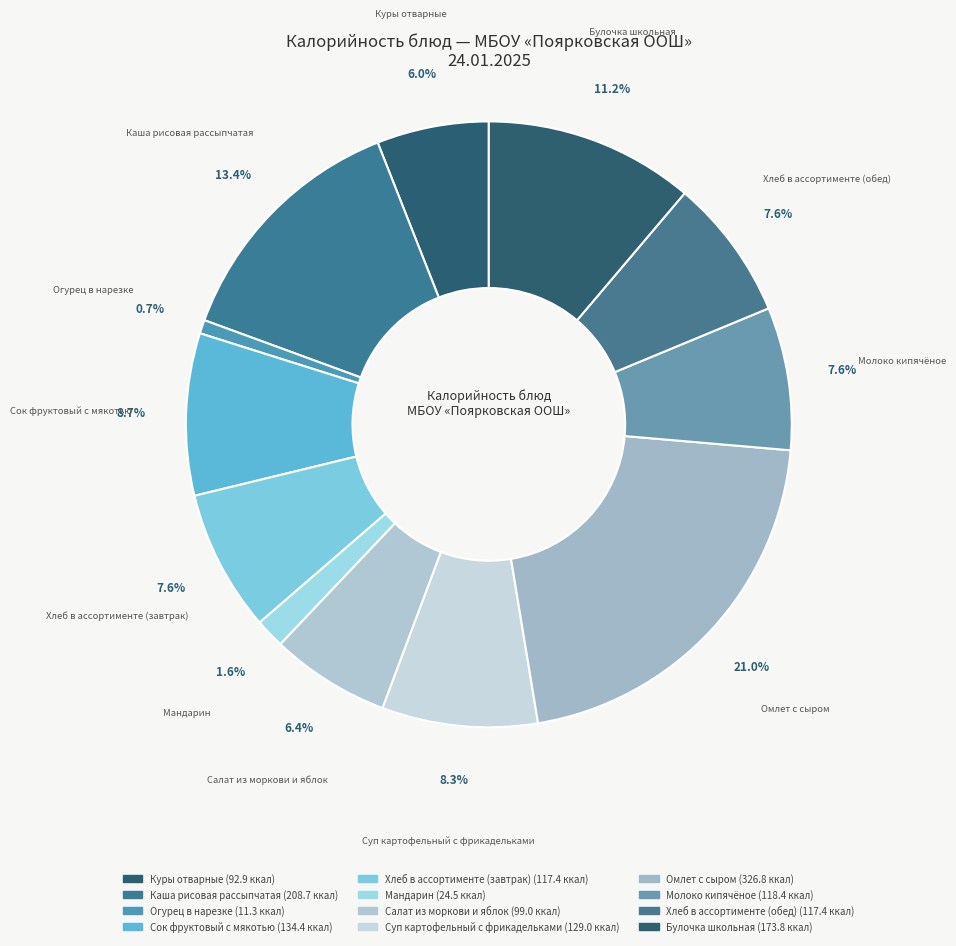

How many segments does this pie chart have?

12